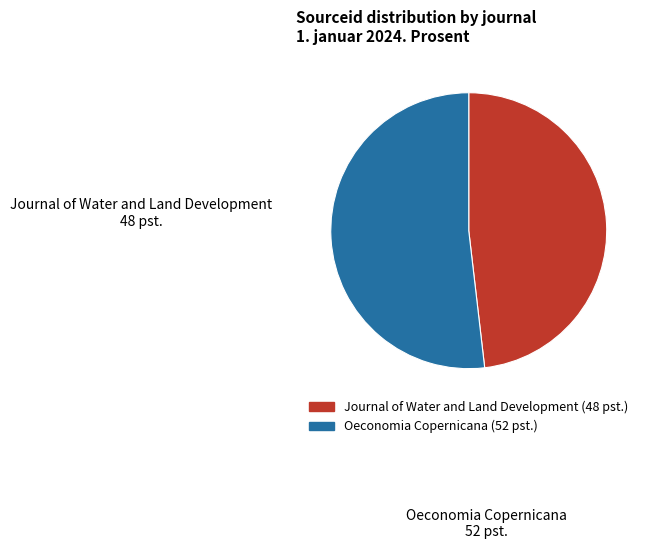

Which category has the biggest portion of the pie?

Oeconomia Copernicana